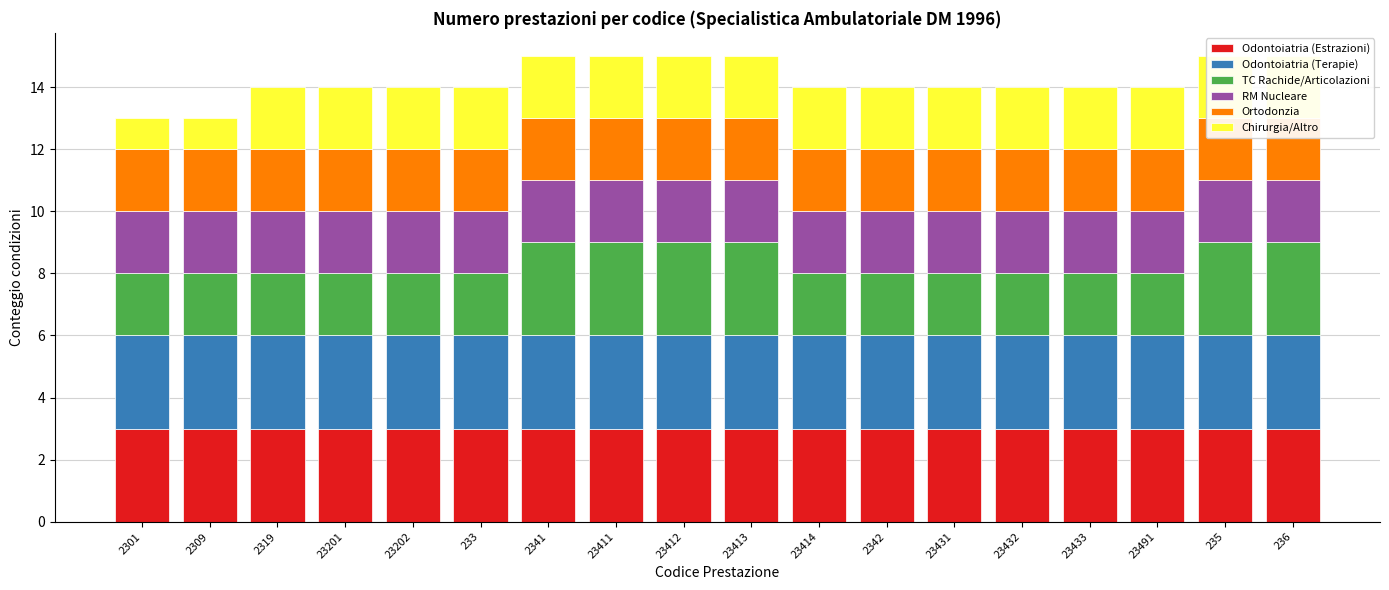

What is the highest value of the Odontoiatria (Estrazioni) series?

3